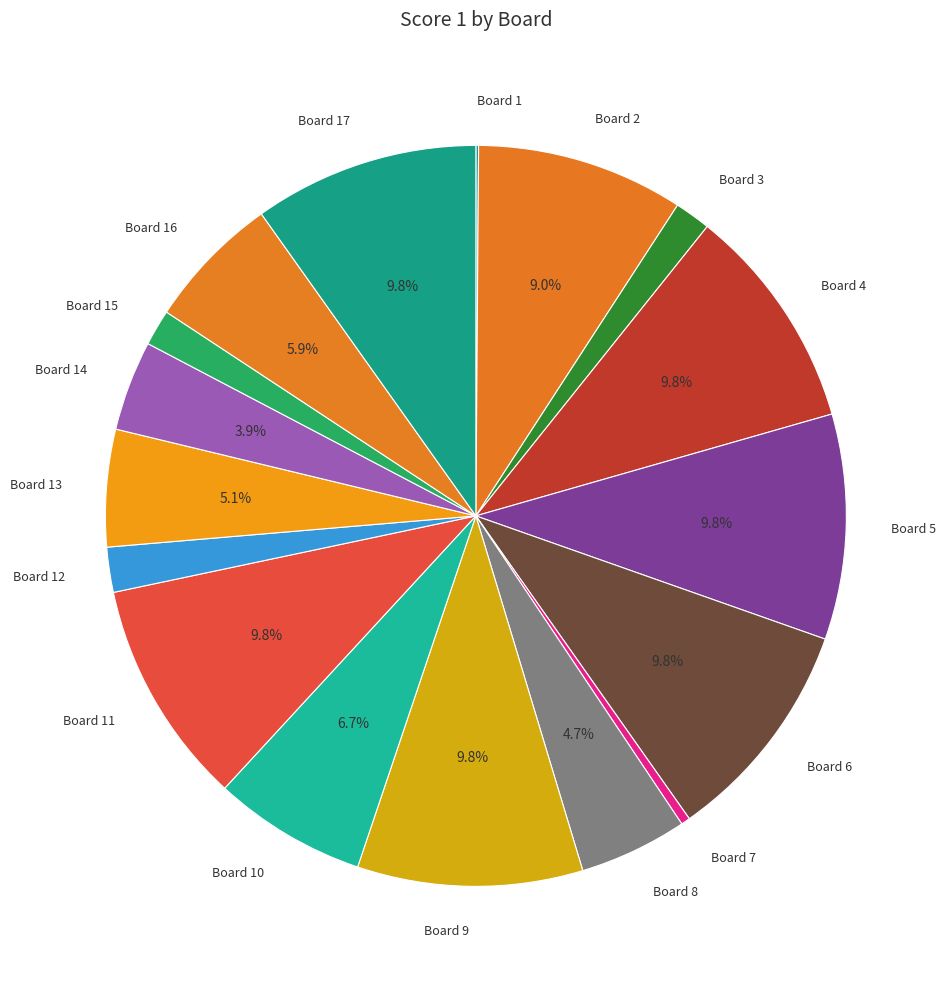

Does any single category account for the majority?

No